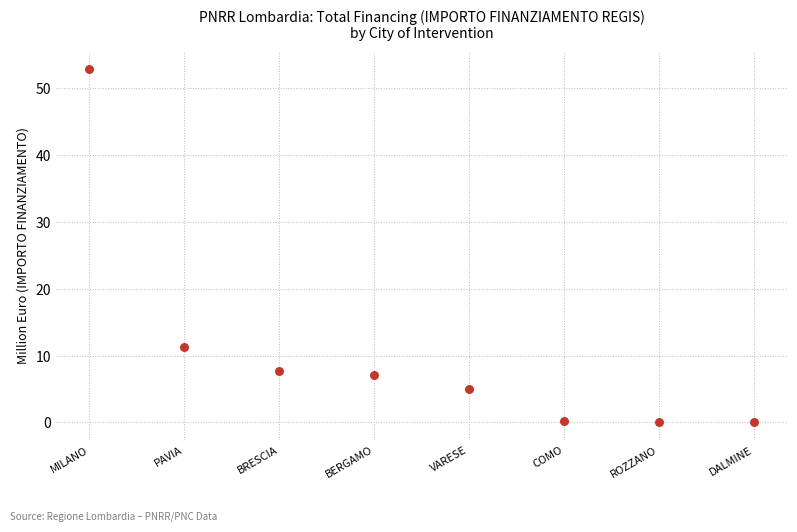

What Y value in the scatter plot is closest to 26?

11.3